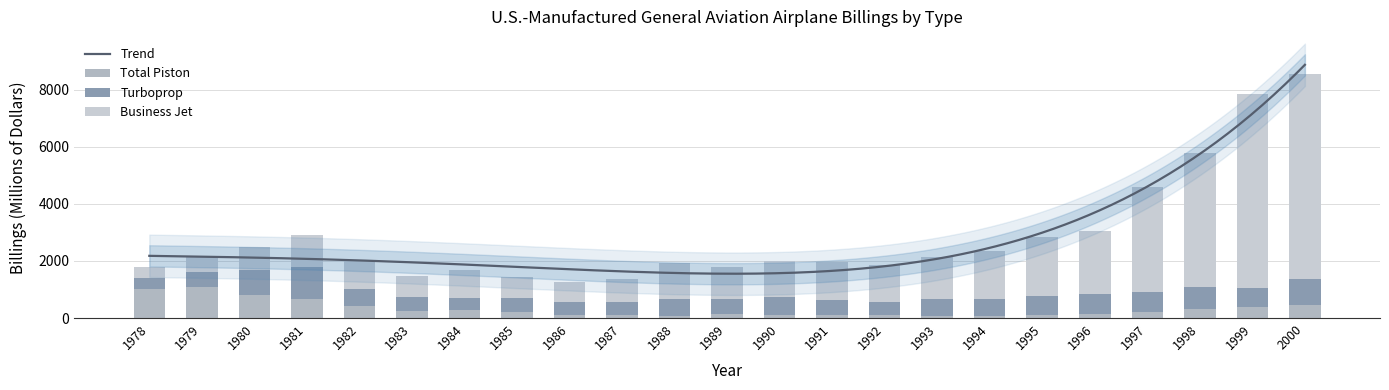

Where does the Total Piston series first go above 194?

1978